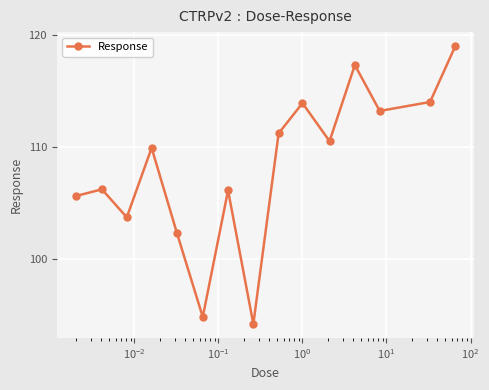

What is the difference between the second highest and second lowest values?

22.5